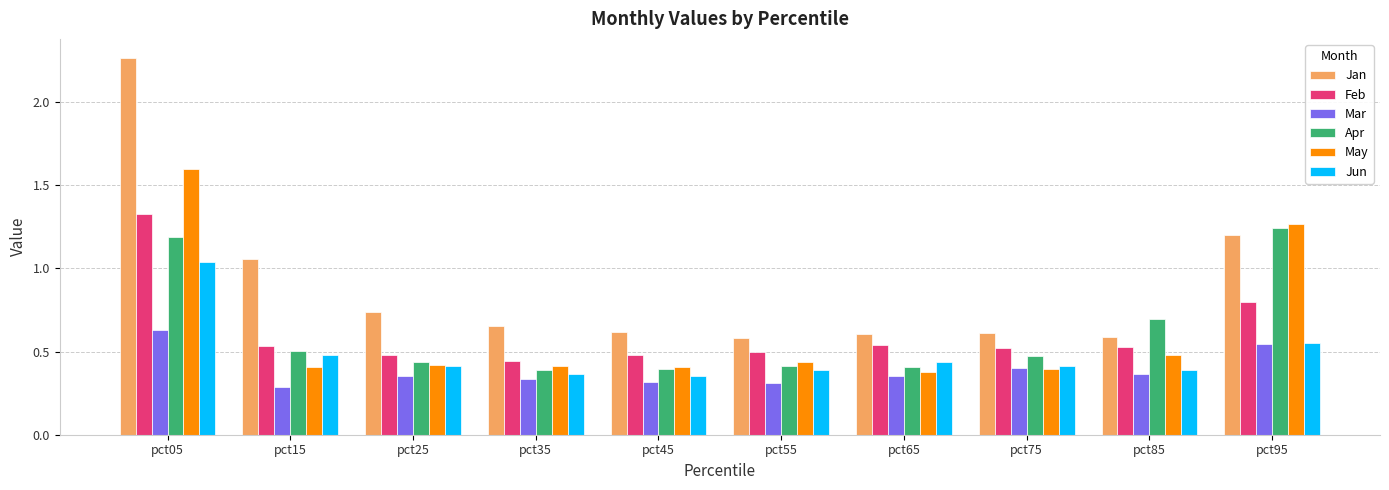

Does the chart contain any negative values?

No